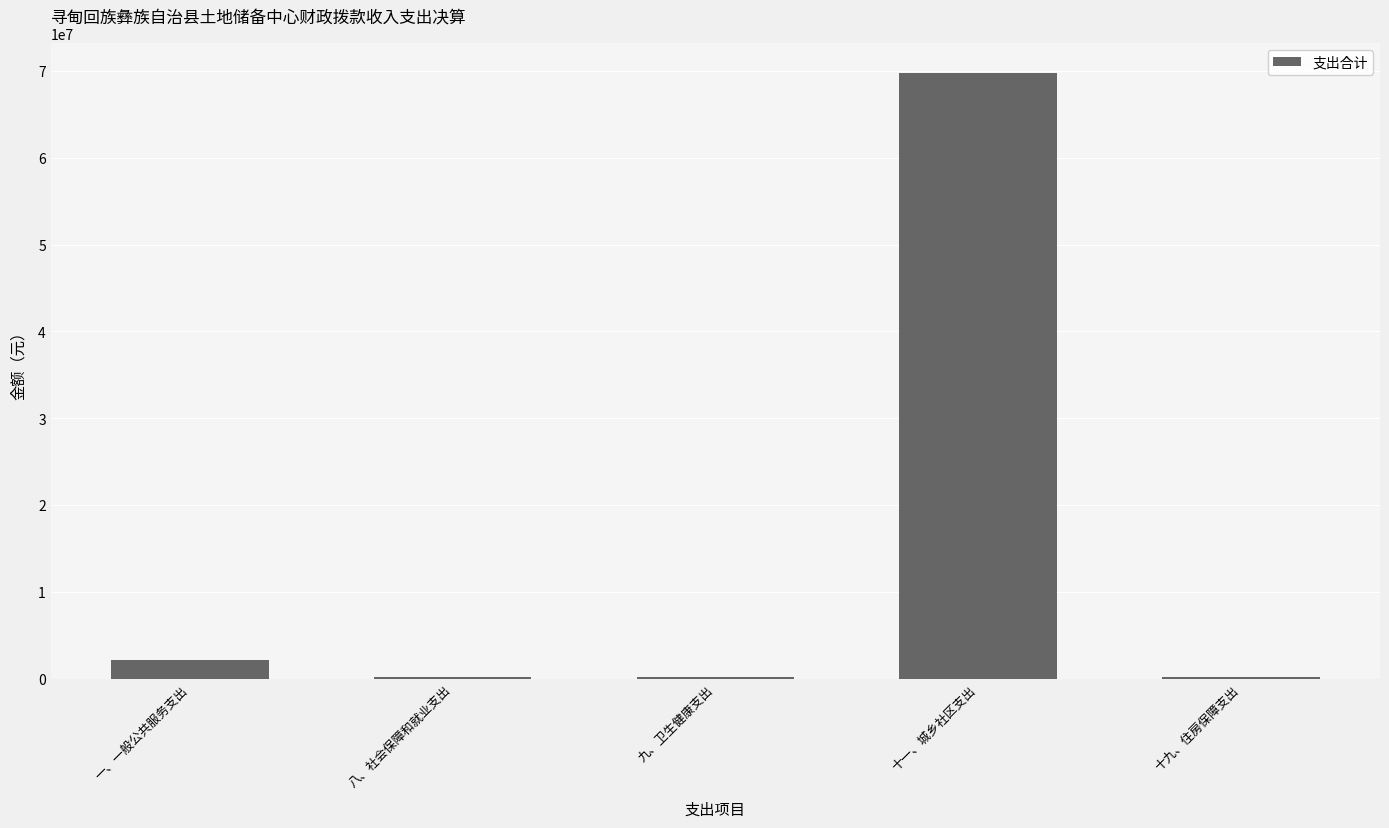

What is the average value?

14475476.1